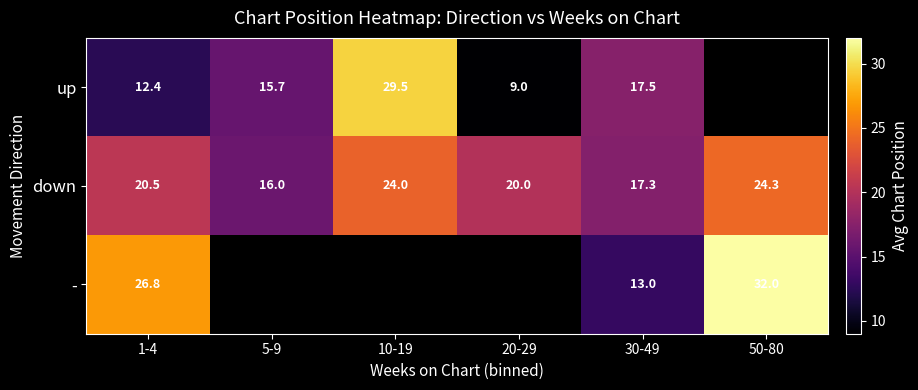

At 1-4, list the series in order from largest to smallest.

-, down, up